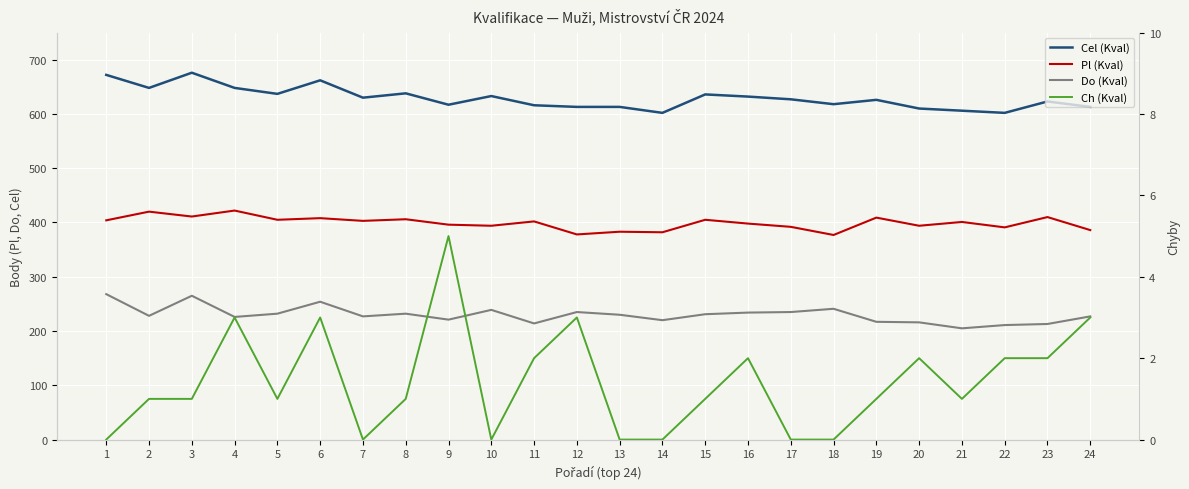

True or false: Cel (Kval) and Ch (Kval) intersect in this chart.

False